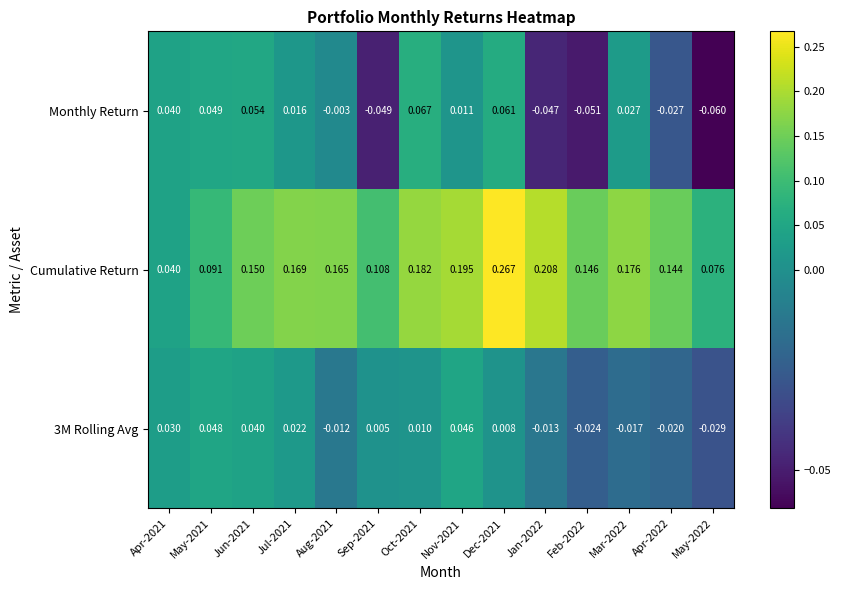

Is the value of Monthly Return at Oct-2021 greater than the value of Cumulative Return at Jan-2022?

No